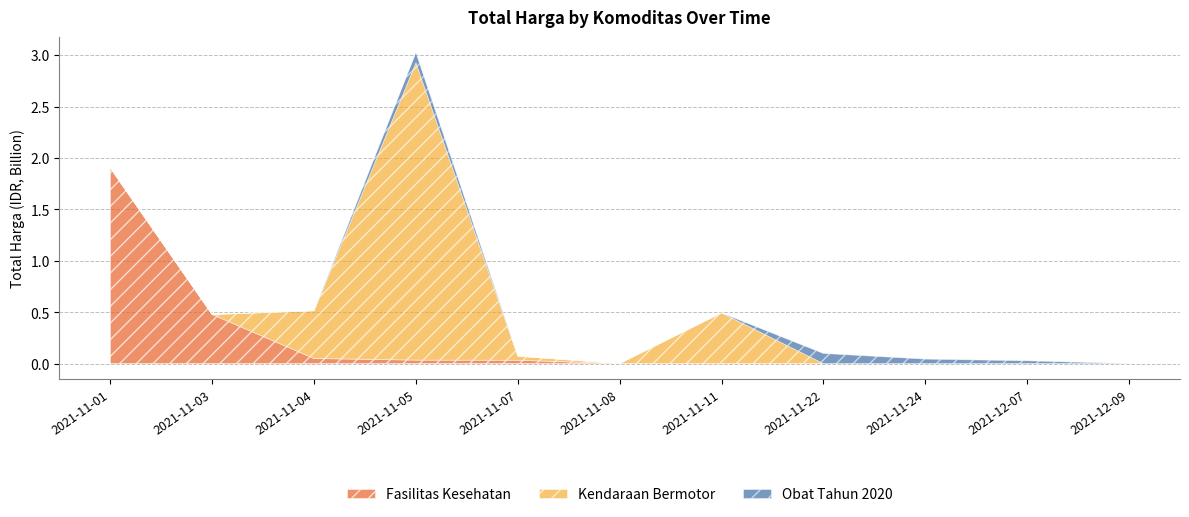

Which series has the largest range (max minus min)?

Kendaraan Bermotor